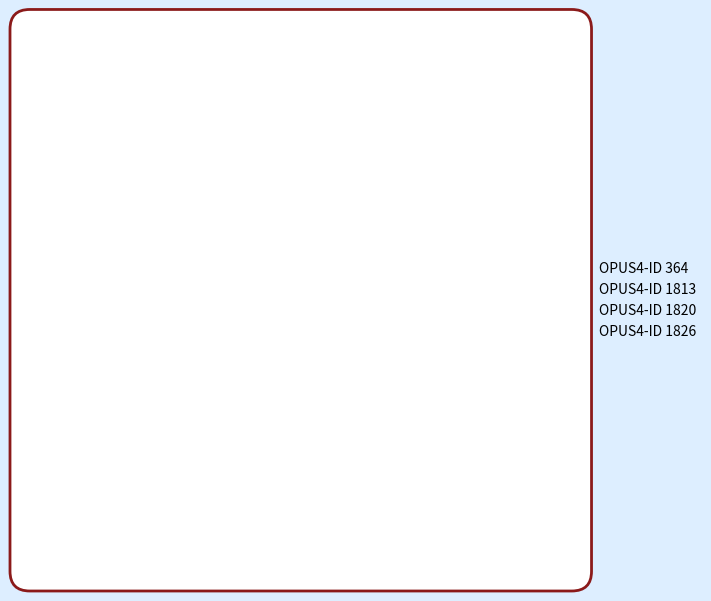

Does any single category account for the majority?

Yes